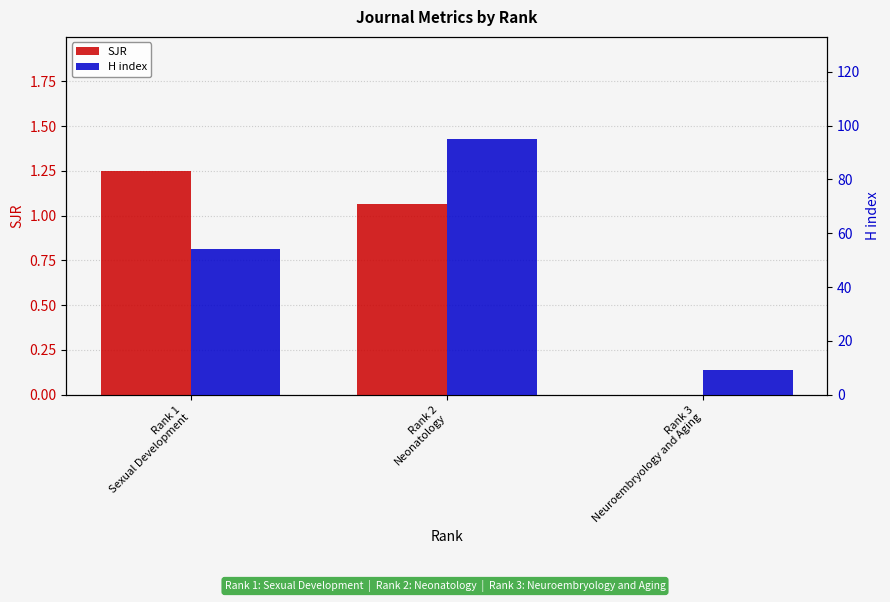

What are all the series names shown in the legend?

SJR, H index